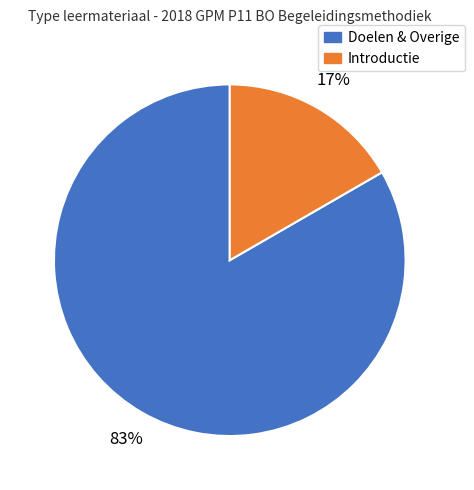

What is the smallest slice in the pie chart?

Introductie